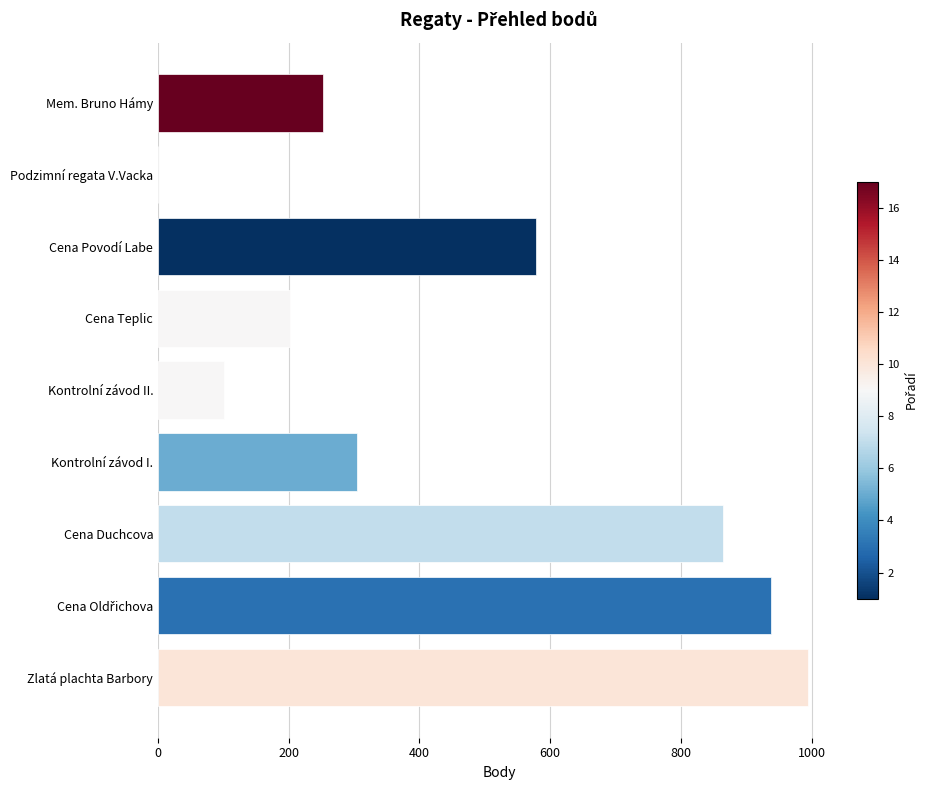

The chart shows a value of 994 at Zlatá plachta Barbory. True or false?

True